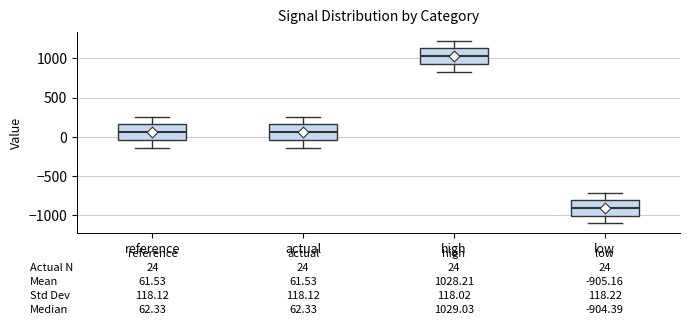

Which box has the lowest median line?

low